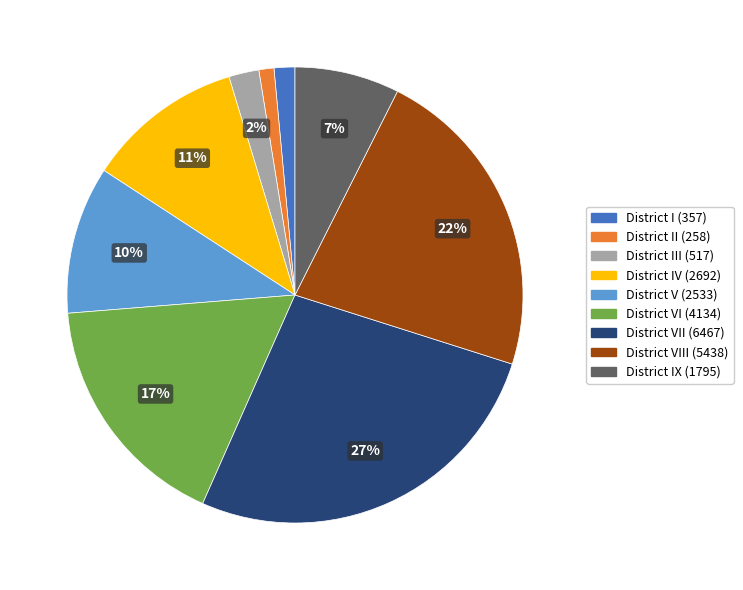

How many slices are in this pie chart?

9